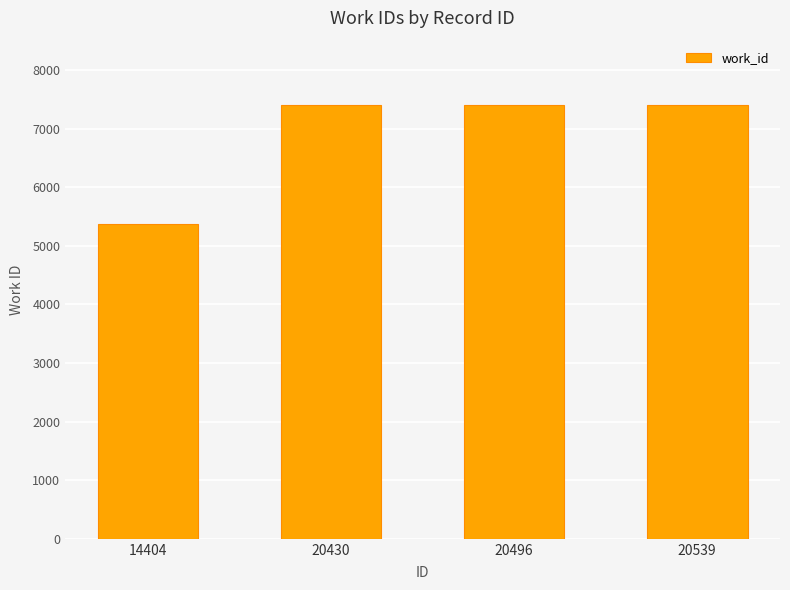

Which has a higher value, 20430 or 14404?

20430